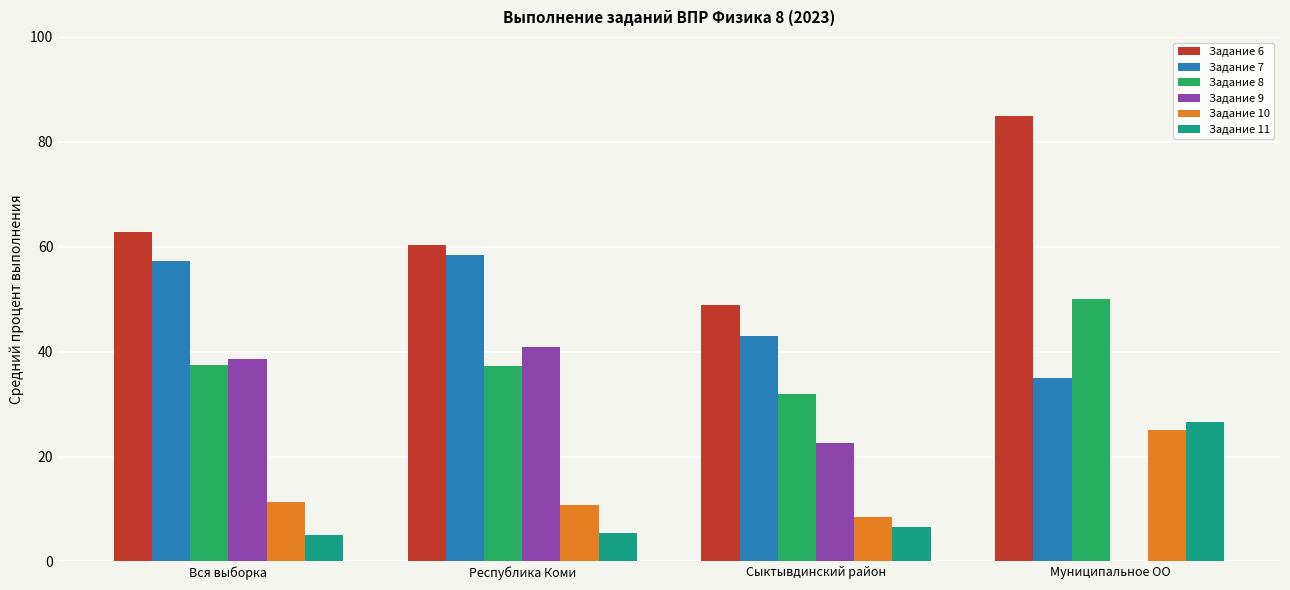

What is the sum of all Задание 7 values?

193.7